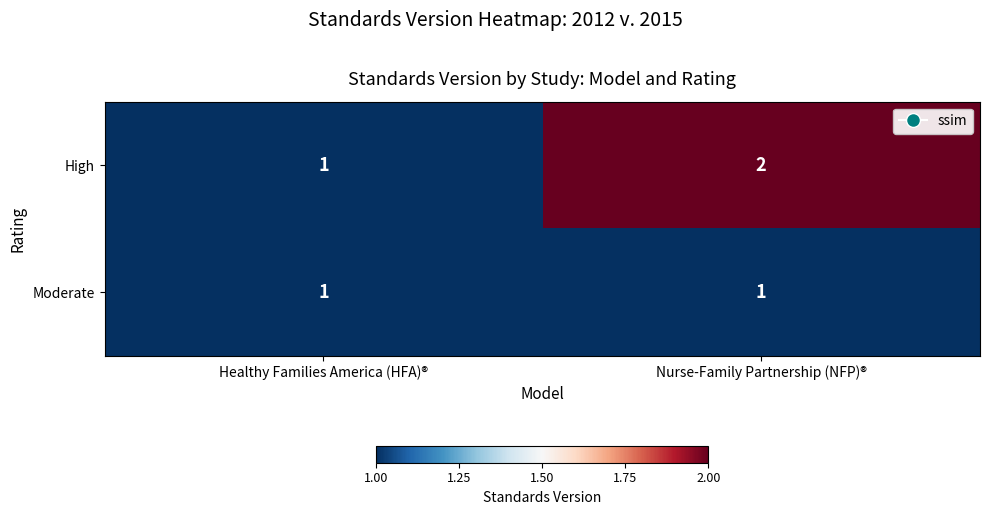

List the labels in order of High value, smallest first.

Healthy Families America (HFA)®, Nurse-Family Partnership (NFP)®